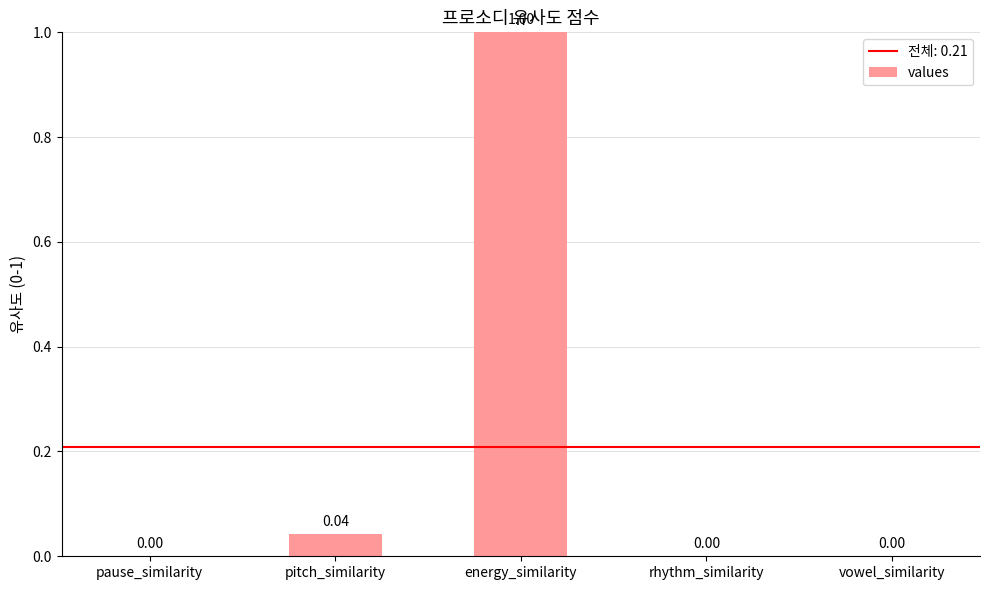

Are the bars horizontal?

No